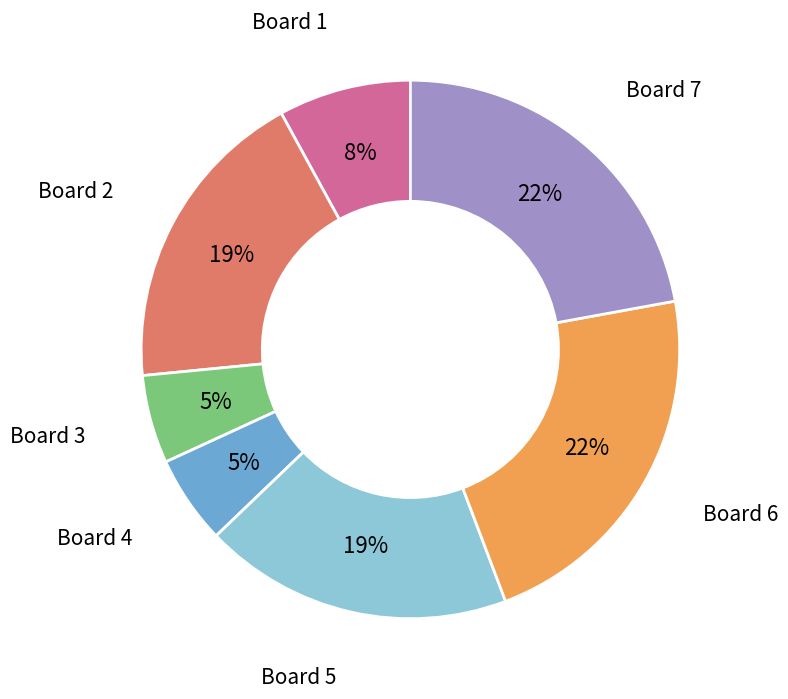

Approximately how many times larger is the value at Board 6 compared to Board 5?

1.2